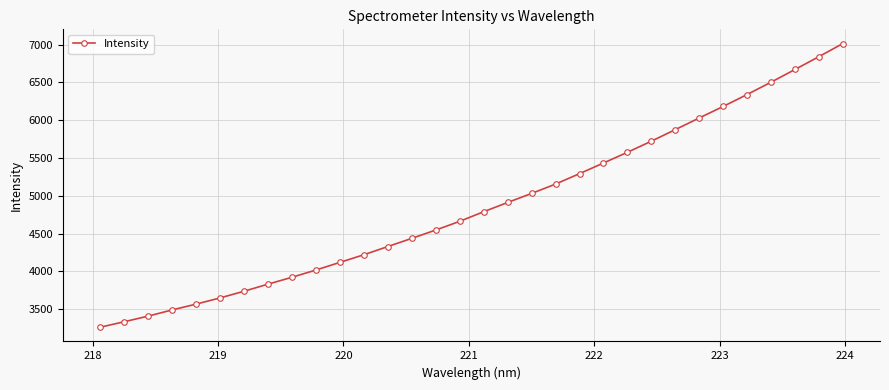

What is the value of the 9th point from the left?

3922.1